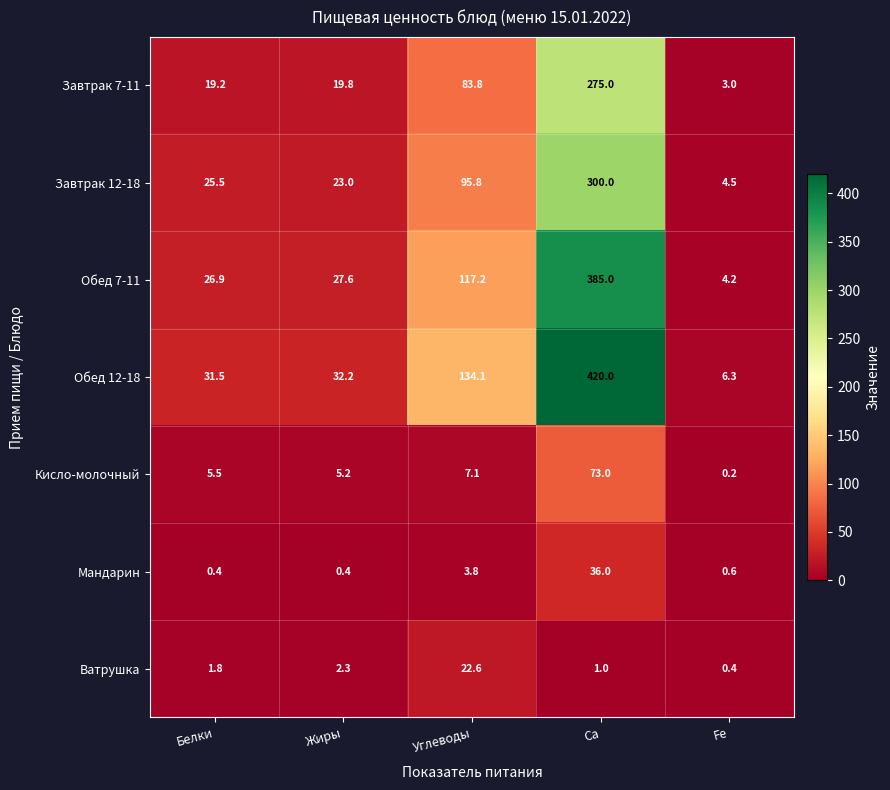

What is the total value across all series at Ca?

1490.0